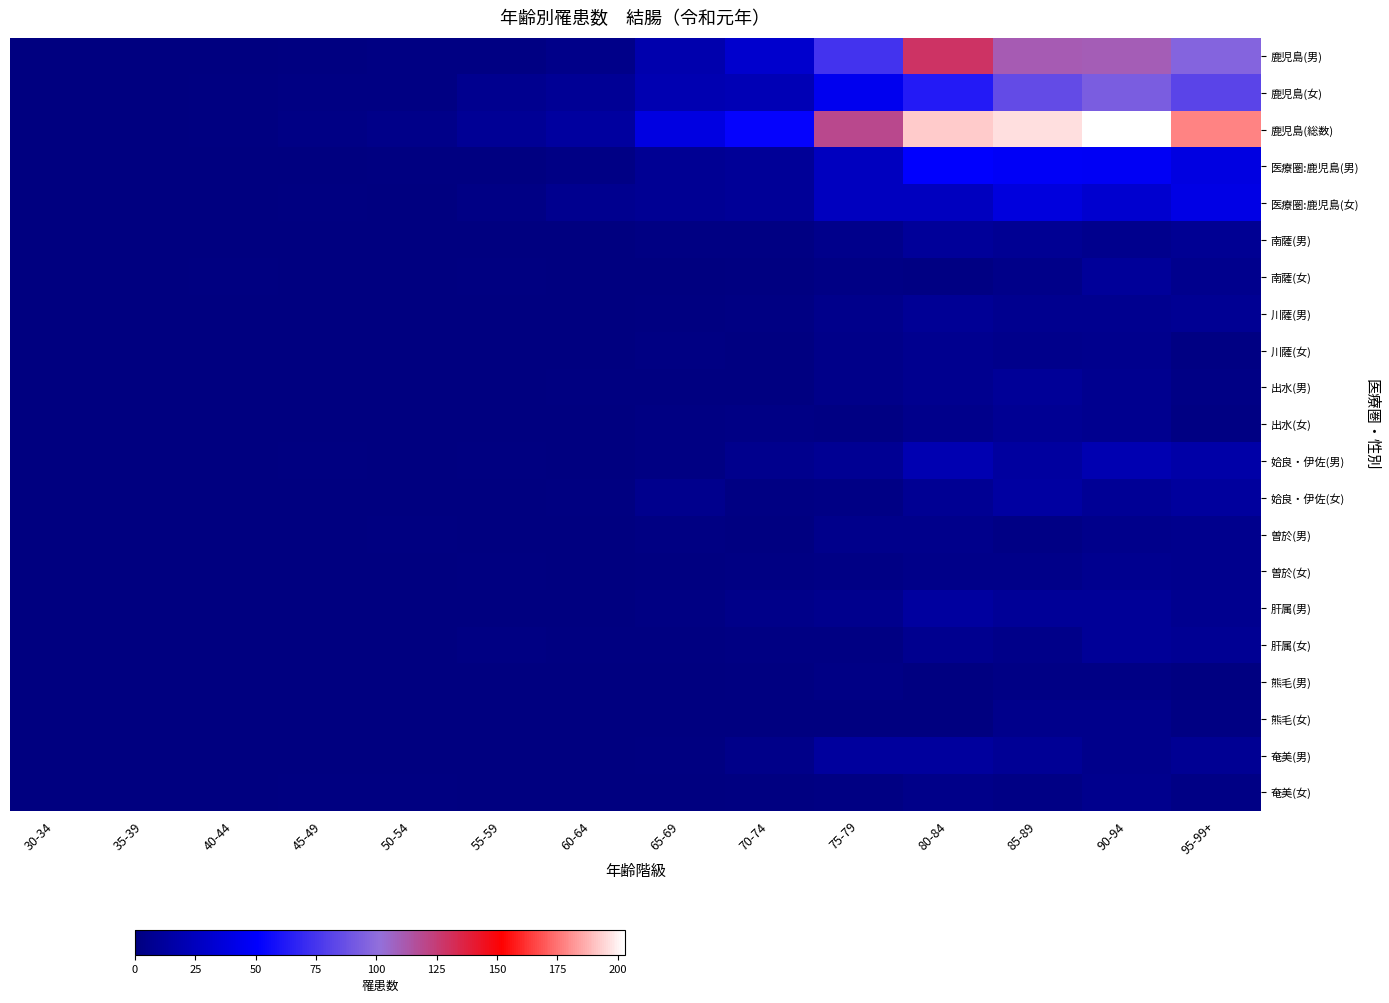

What is the difference between the highest and lowest values at 70-74?

53